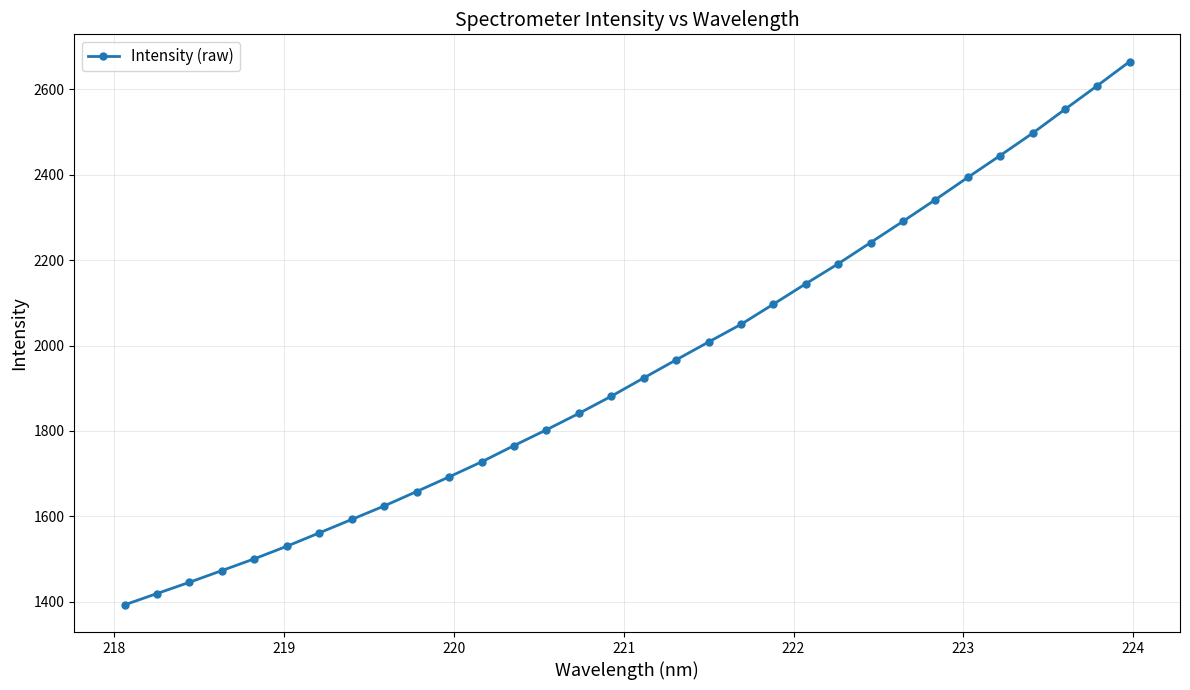

Is this an area chart (filled region under the line)?

No